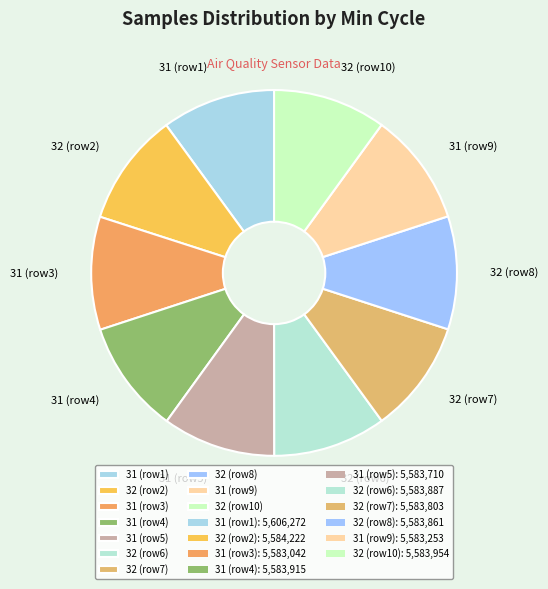

Is the sum of 31 (row9) and 32 (row6) greater than half?

No